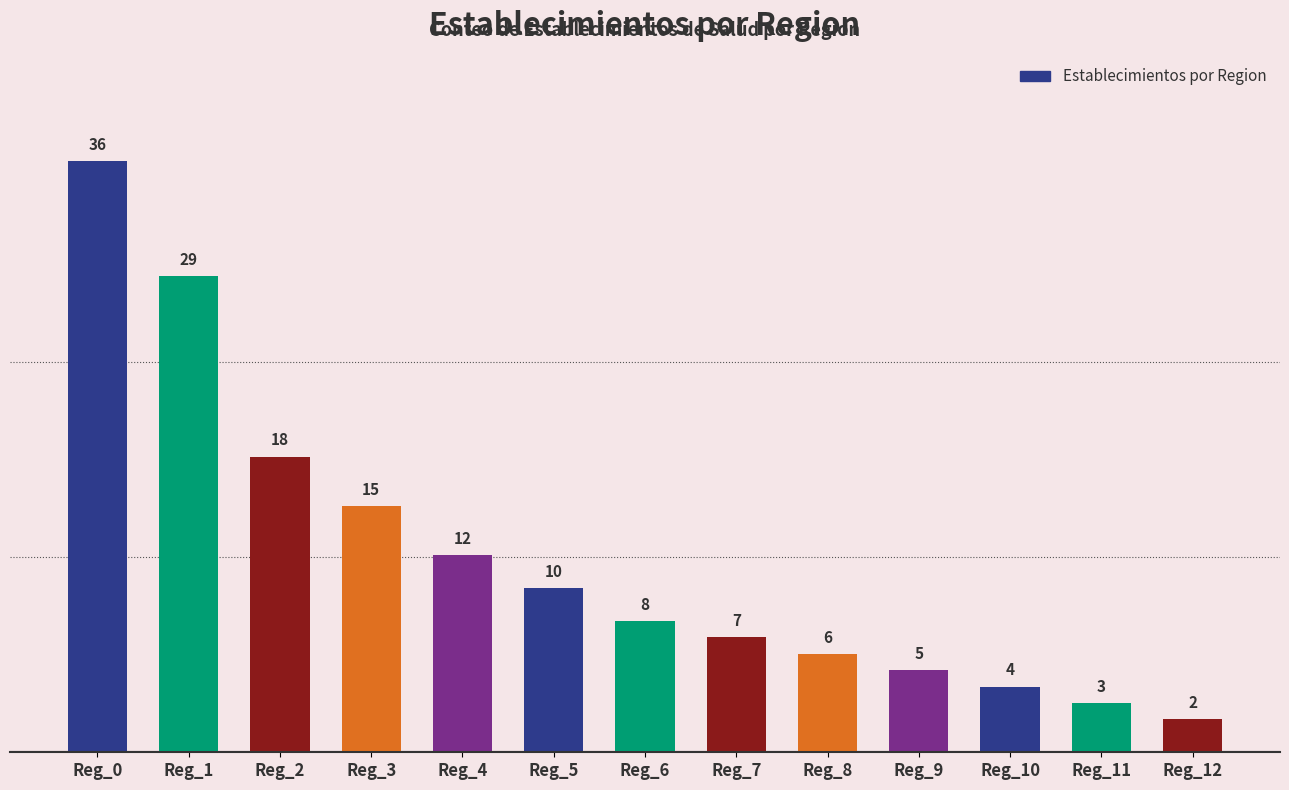

At which label does the data first exceed 8?

Reg_0